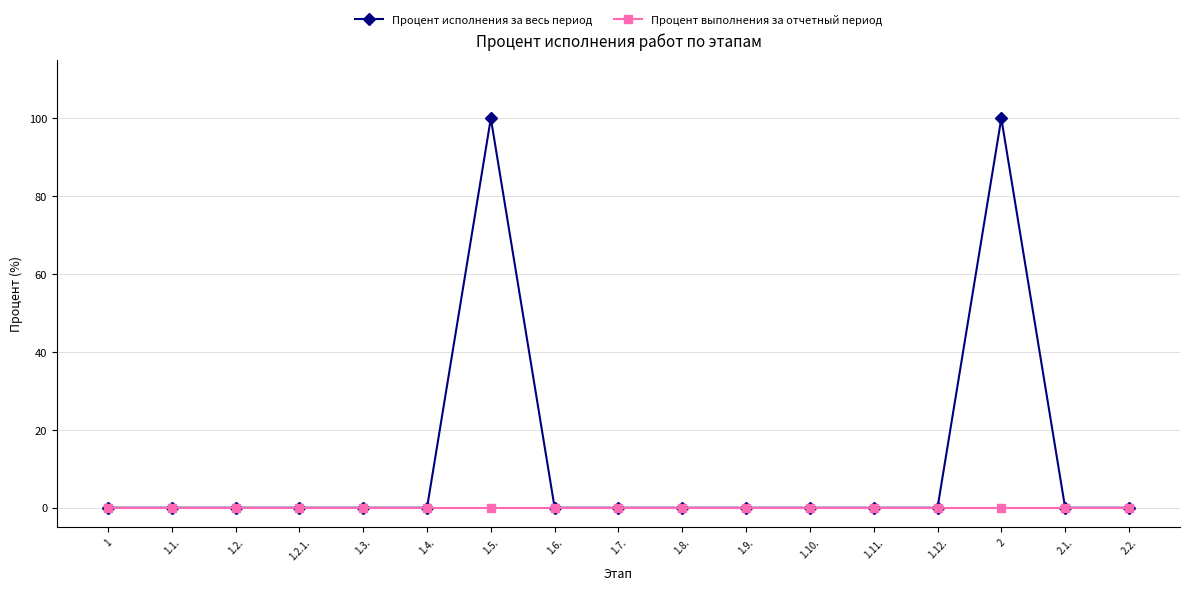

Is it true that Процент выполнения за отчетный период equals 0 at 1.4.?

True